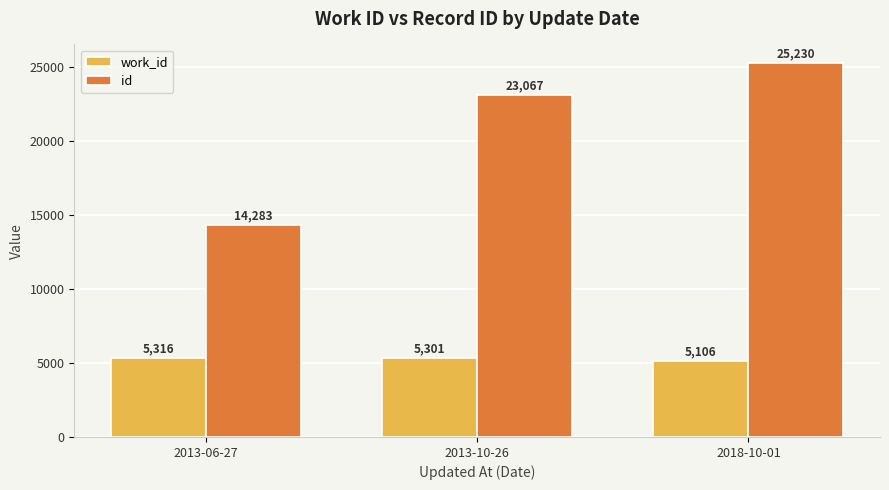

Which series has the largest total across all categories?

id